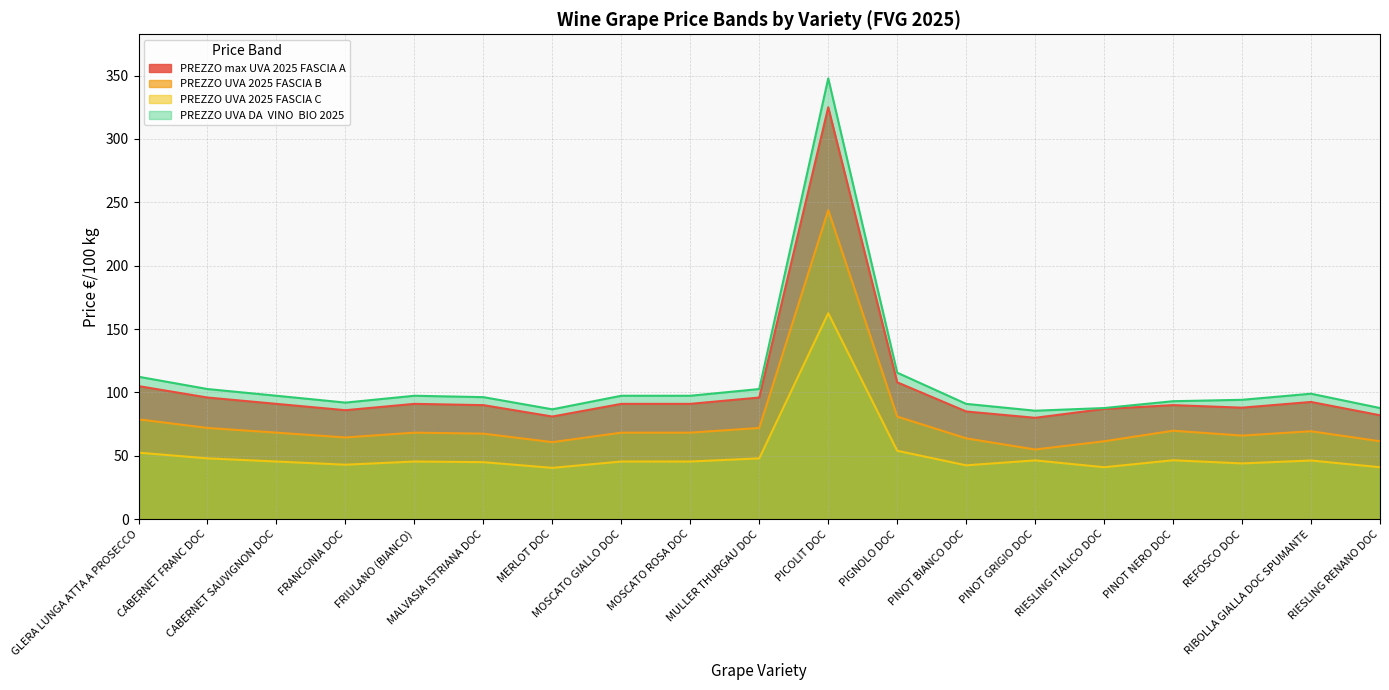

What position from the right is MOSCATO ROSA DOC?

11